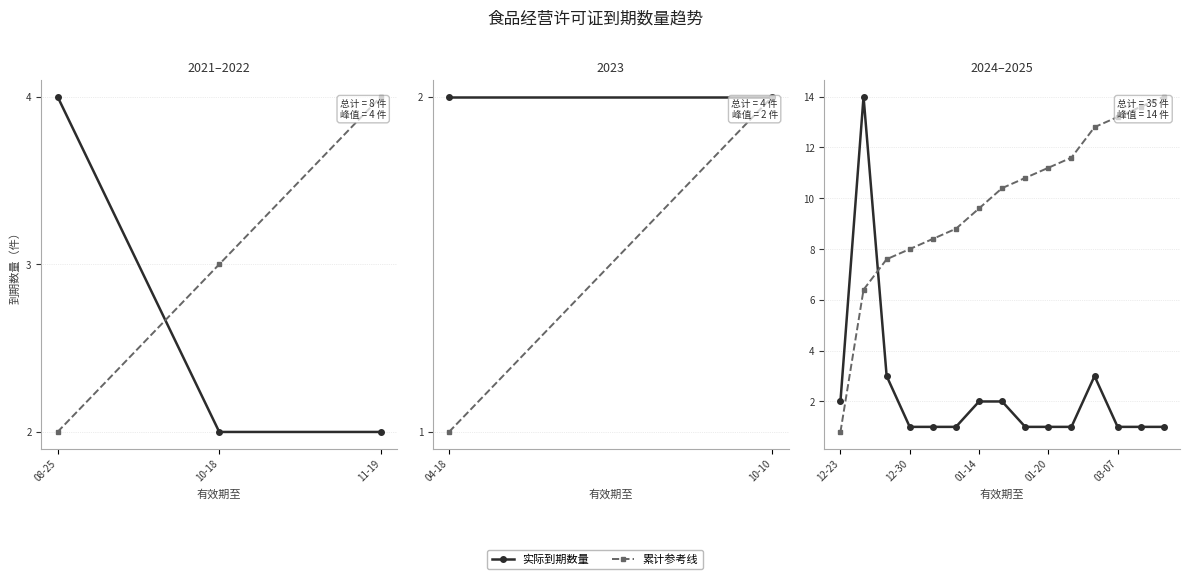

How many lines are shown in the chart?

2